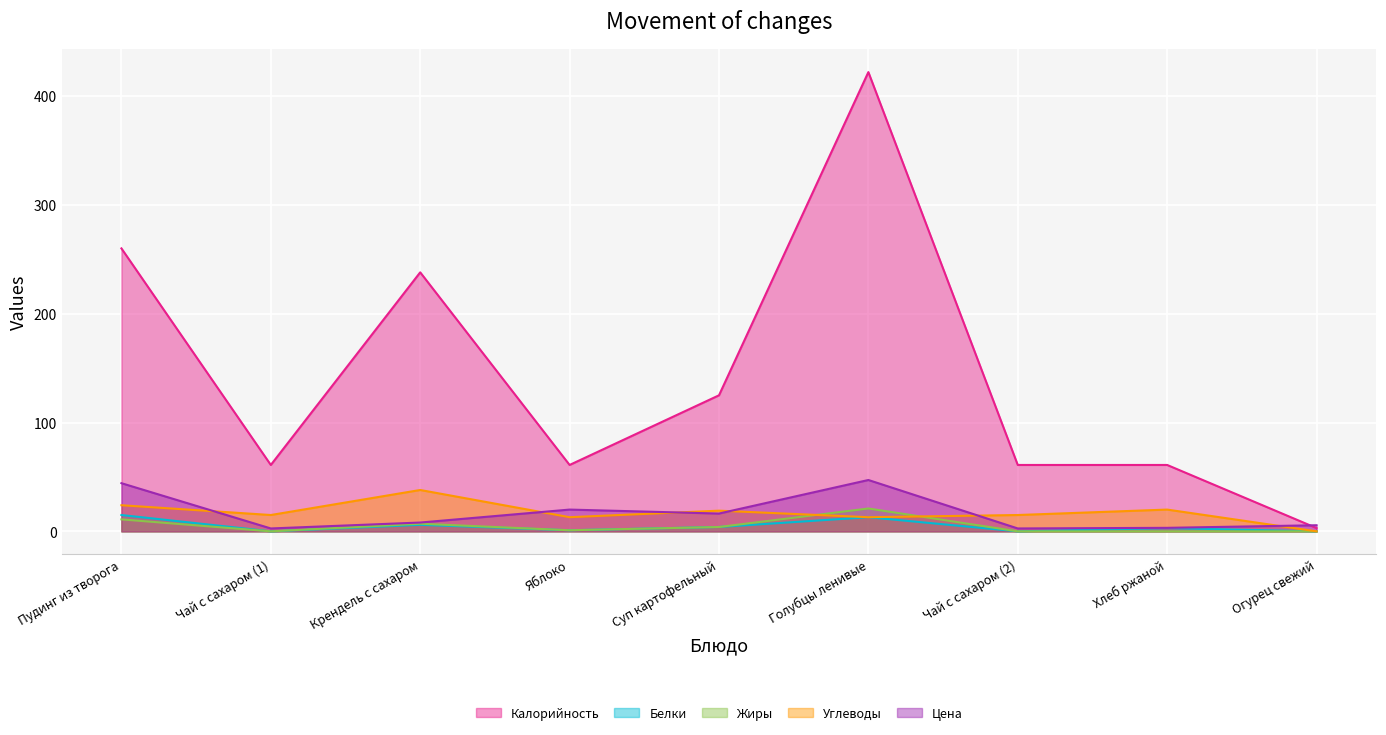

List the labels in order of Жиры value, largest first.

Голубцы ленивые, Пудинг из творога, Крендель с сахаром, Суп картофельный, Яблоко, Чай с сахаром (1), Чай с сахаром (2), Хлеб ржаной, Огурец свежий